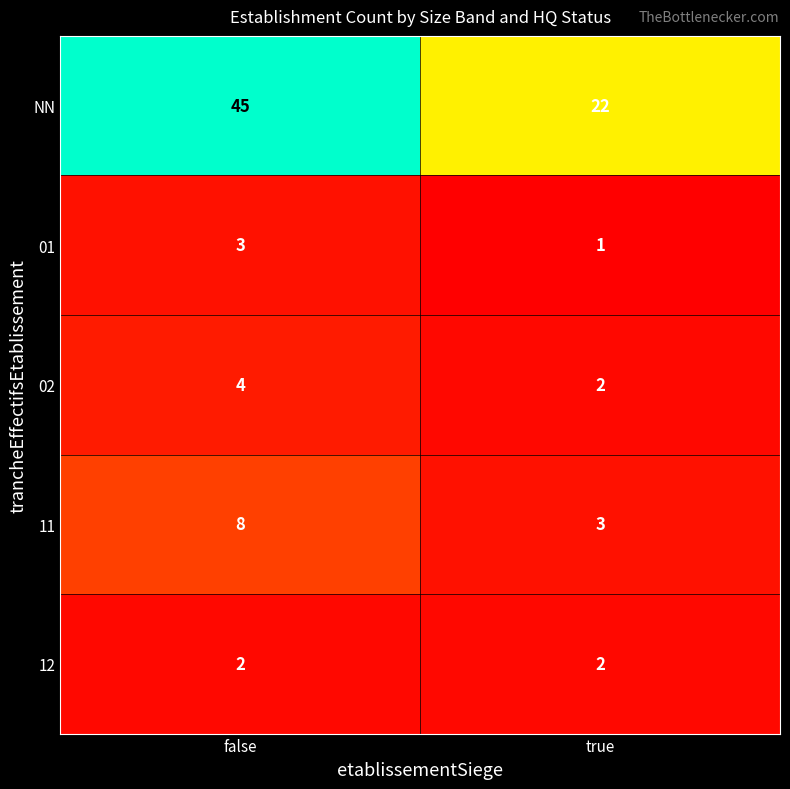

Is it true that NN equals 45 at false?

True